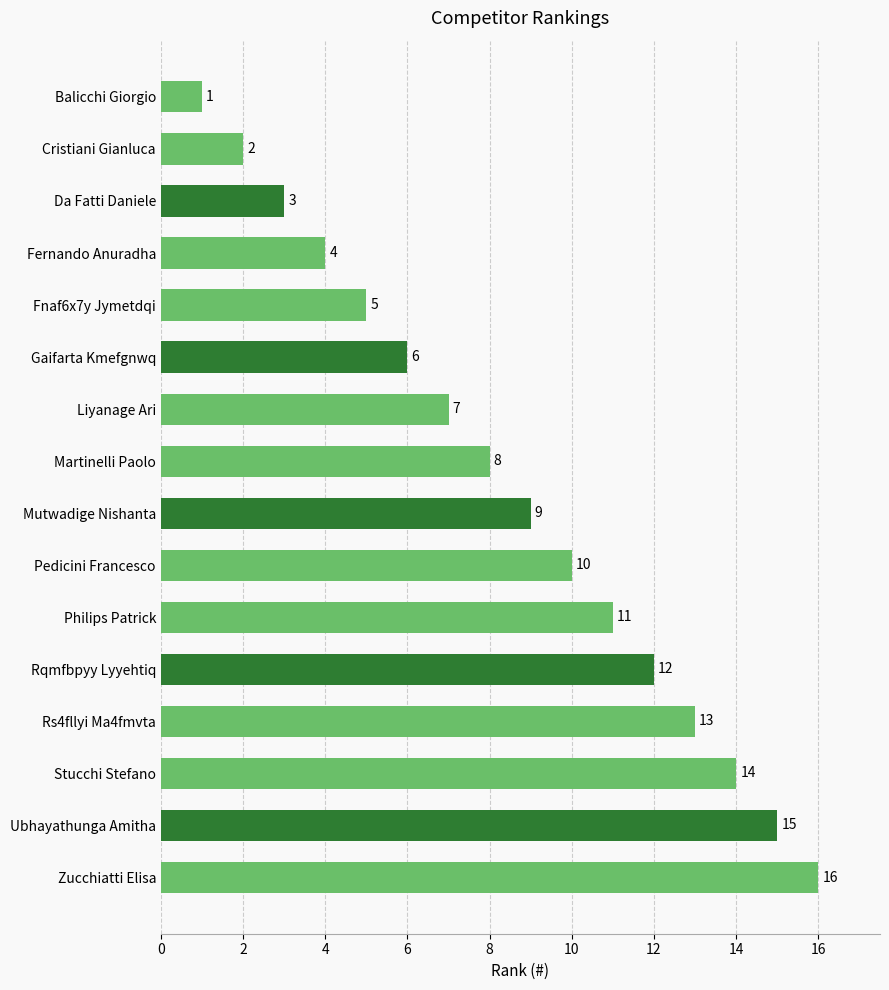

What is the difference between the second highest and minimum values?

14